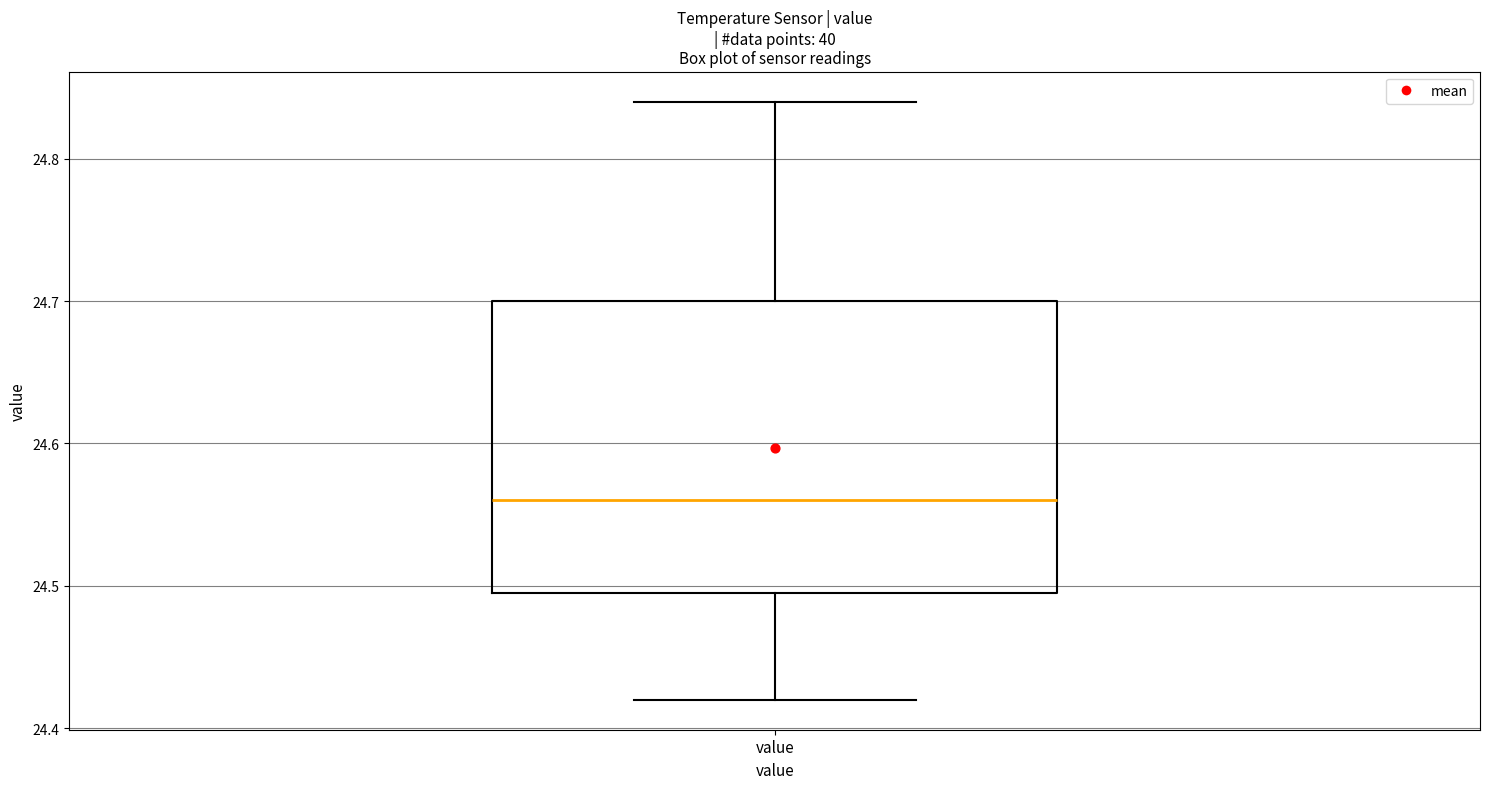

Where is the lower edge of the box for value on the y-axis? The values are not printed on the chart, so give them approximately, as read against the axis.

24.50